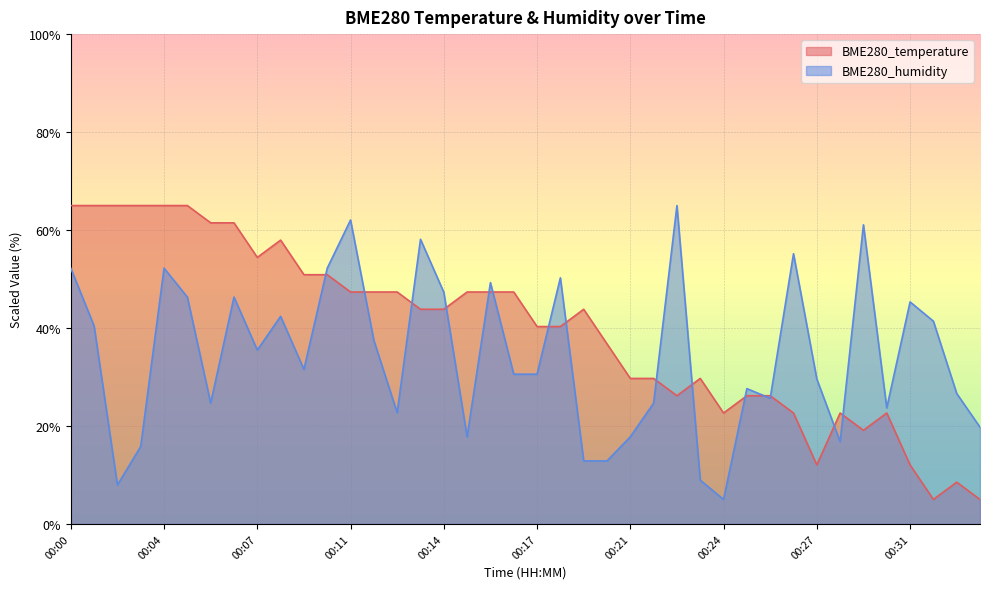

Rank the series at 00:33 from highest to lowest value.

BME280_humidity, BME280_temperature